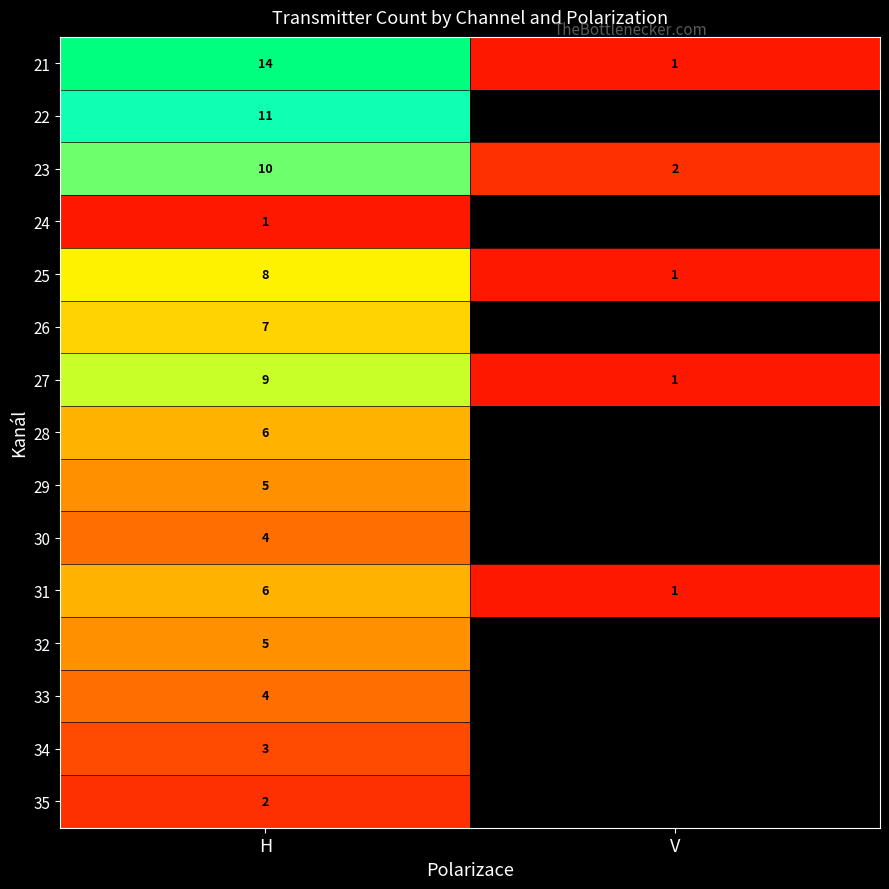

What is the difference between the highest and lowest values at V?

1.0